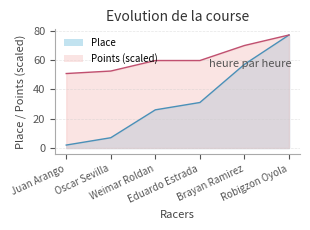

How many categories are shown in the chart?

6